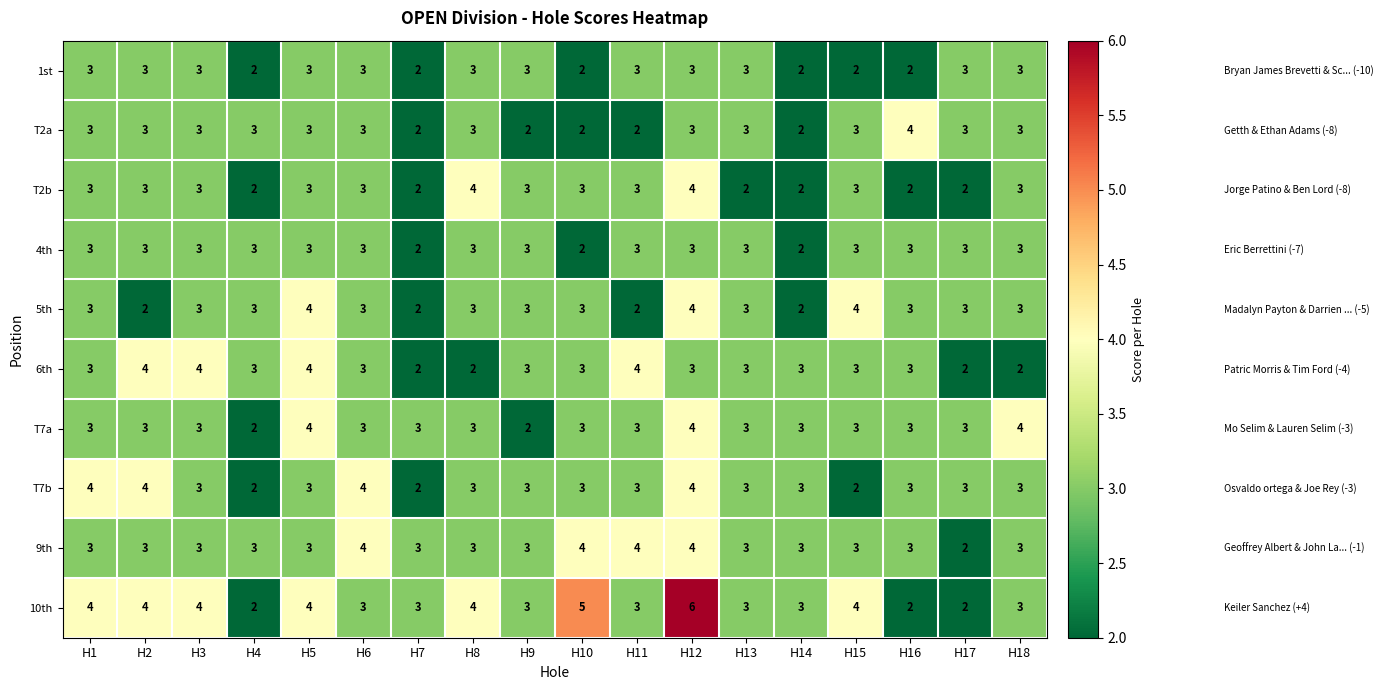

What is the maximum value shown in the chart?

6